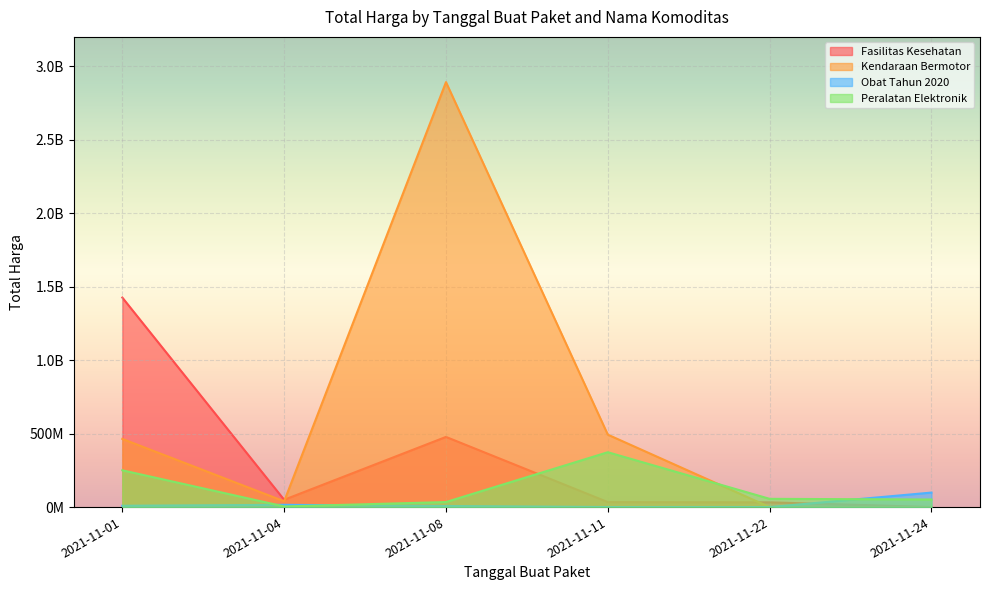

Which series has the largest total across all categories?

Kendaraan Bermotor